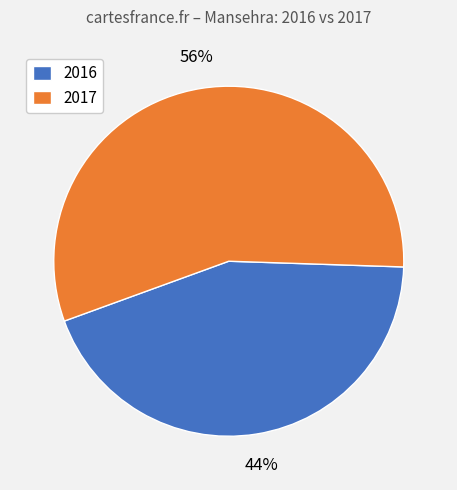

What percentage is the 2016 slice, to the nearest percent?

44%